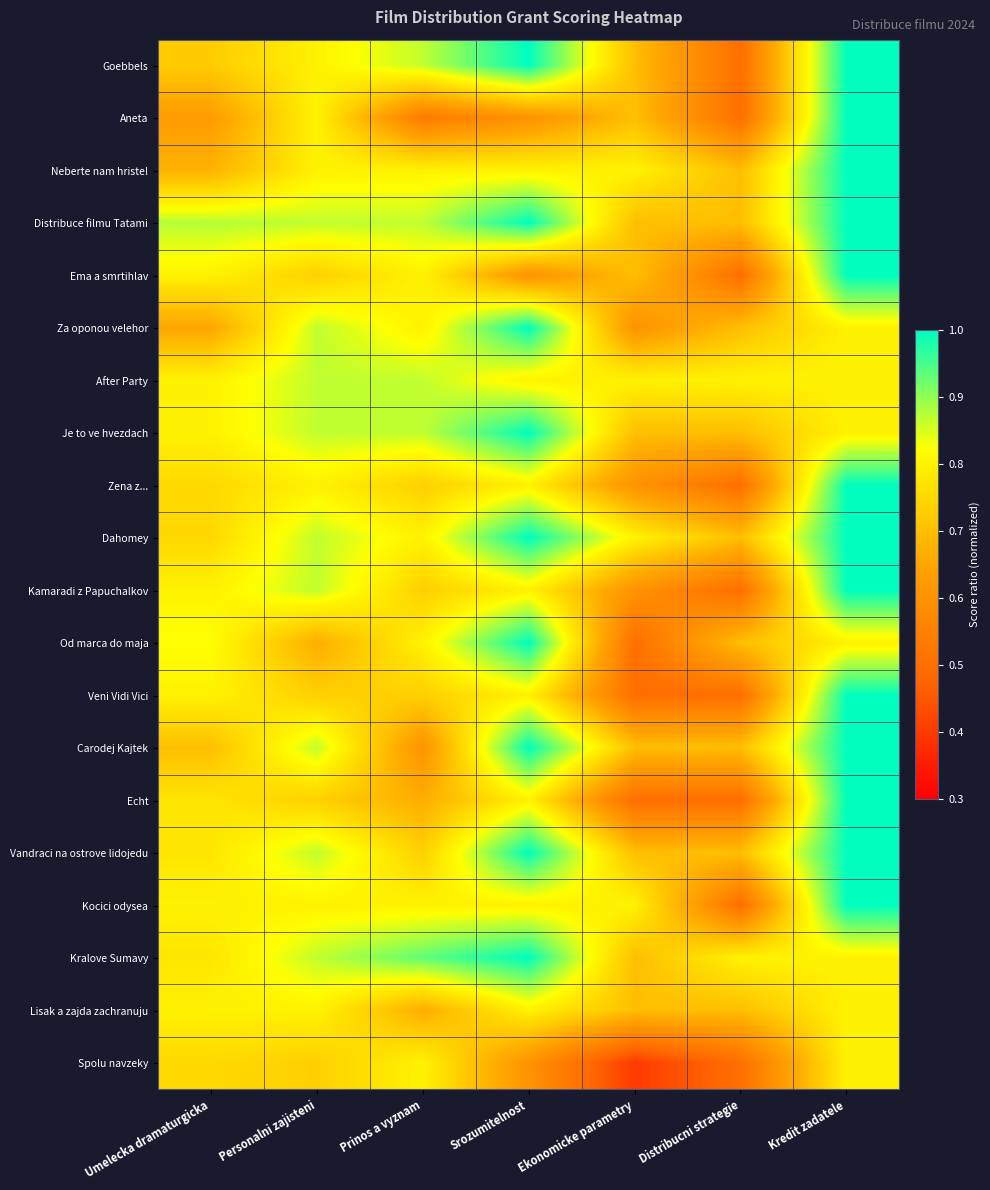

At how many categories does at least one series exceed 0?

7